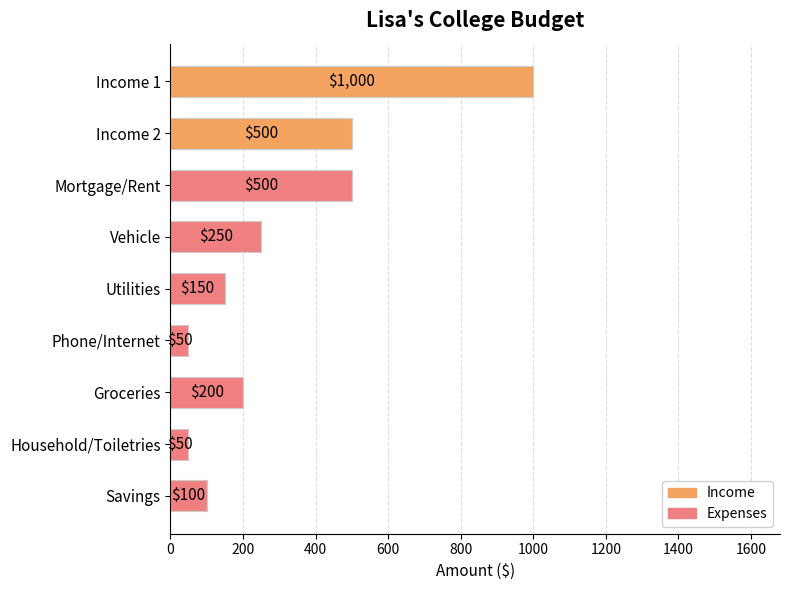

The value at Mortgage/Rent is 694. True or false?

False